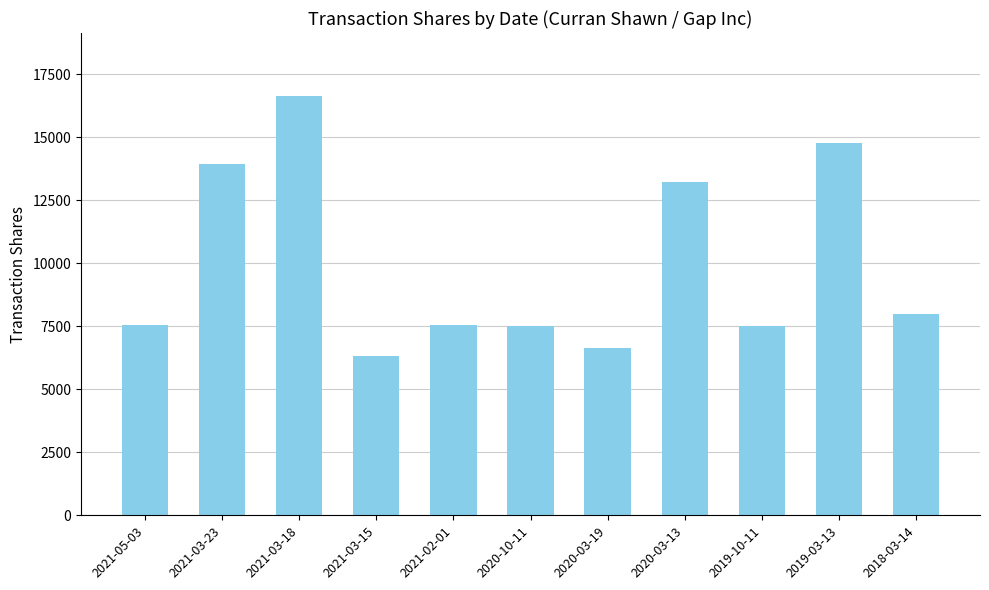

True or false: the data shows 4091 at 2020-10-11.

False